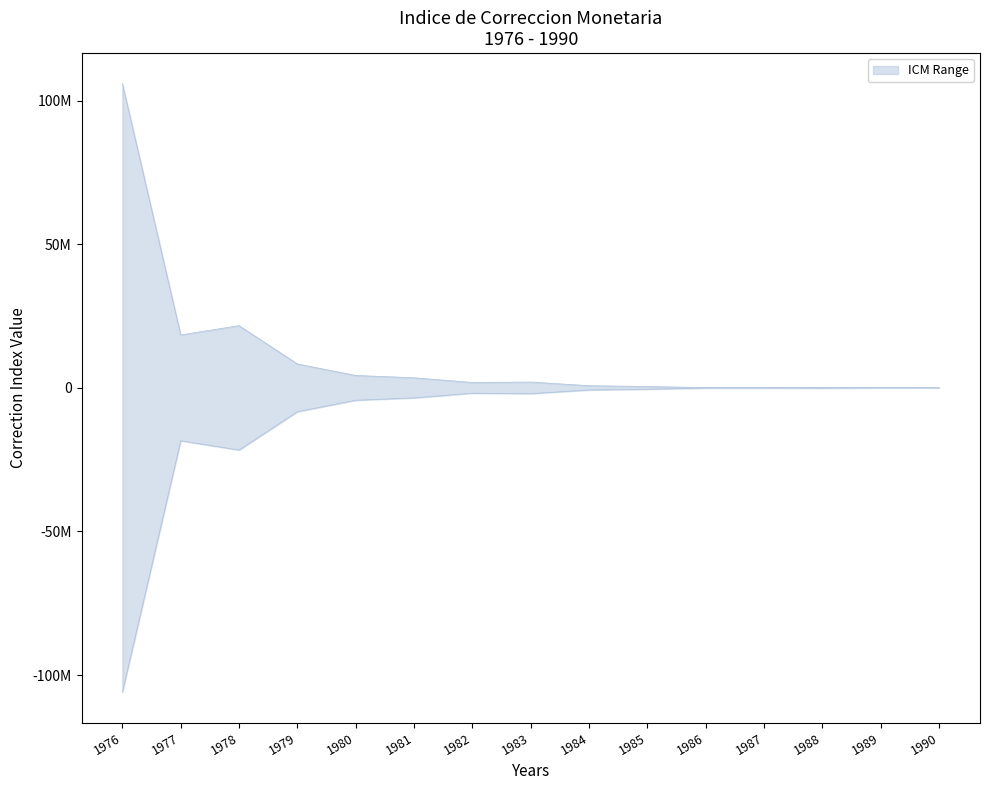

Which category has the lowest value across all series?

1976